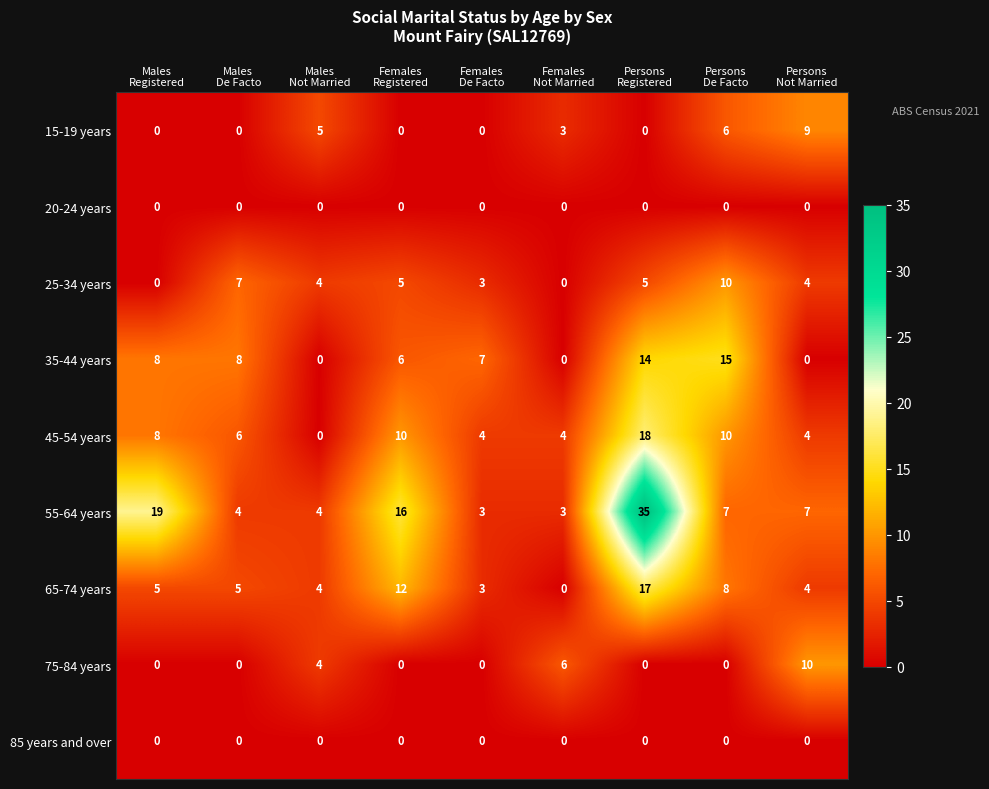

Which series has the widest spread of values?

55-64 years